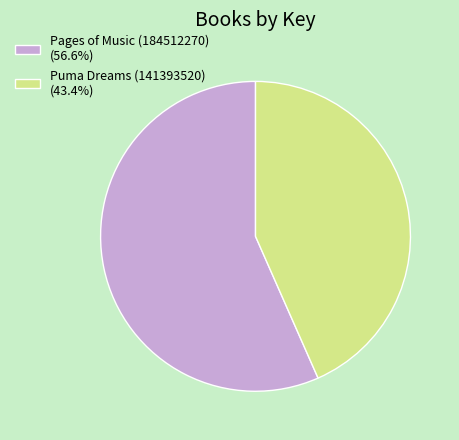

Is Pages of Music (184512270) (56.6%) the majority of the pie?

Yes